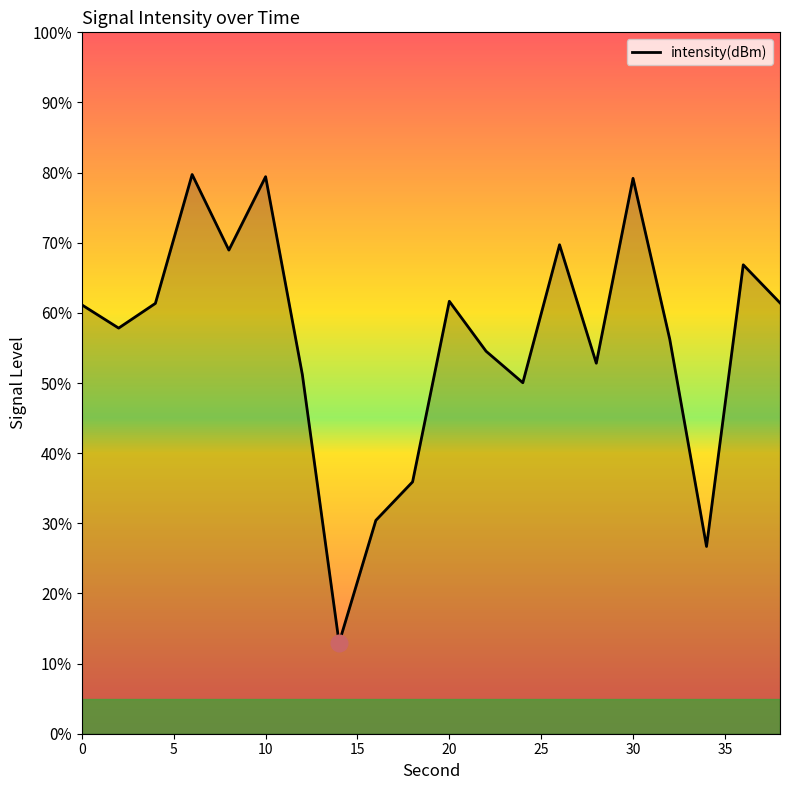

What is the greatest value displayed?

79.7